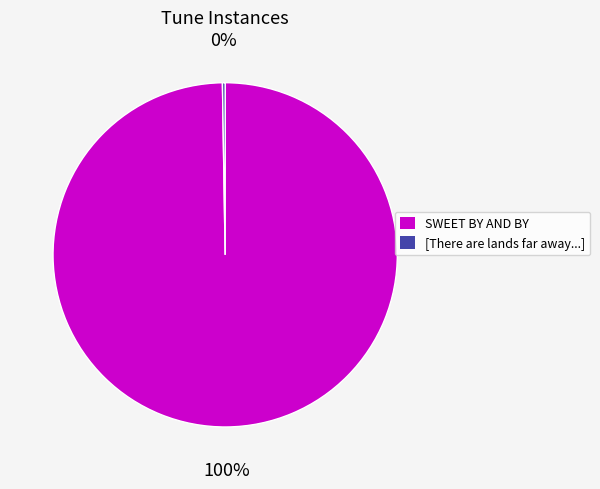

To the nearest percent, what is the average slice percentage?

50%